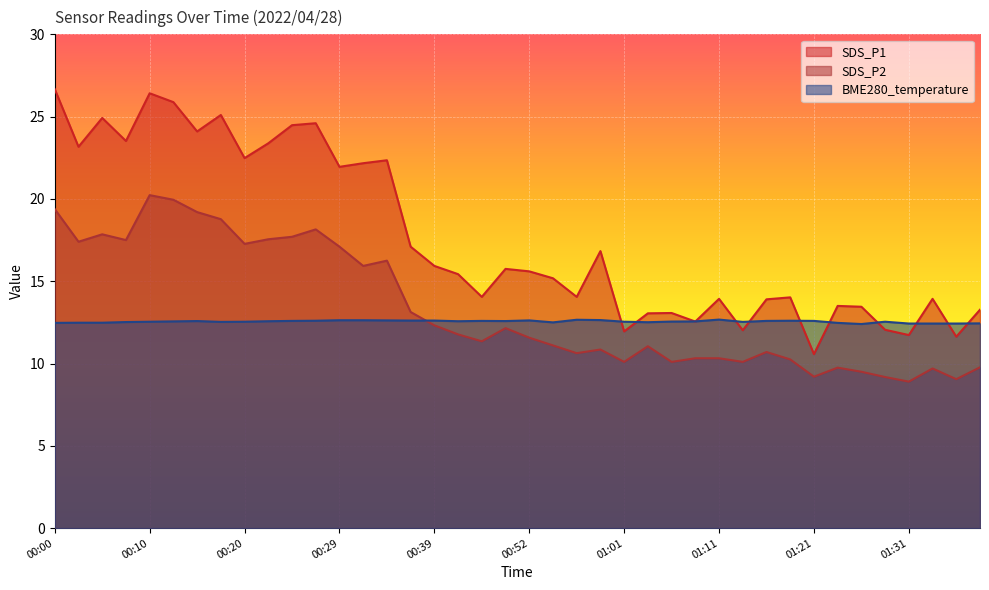

True or false: SDS_P2 and SDS_P1 cross at least once.

False